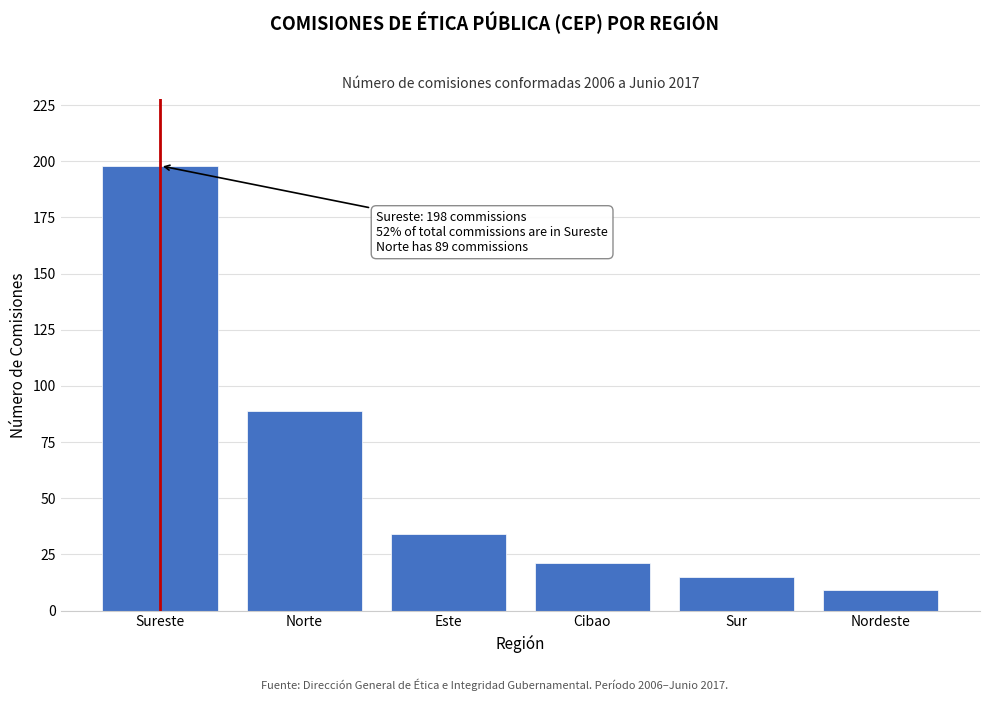

Reading right to left, transcribe all the data shown in this chart.

Nordeste=9	Sur=15	Cibao=21	Este=34	Norte=89	Sureste=198